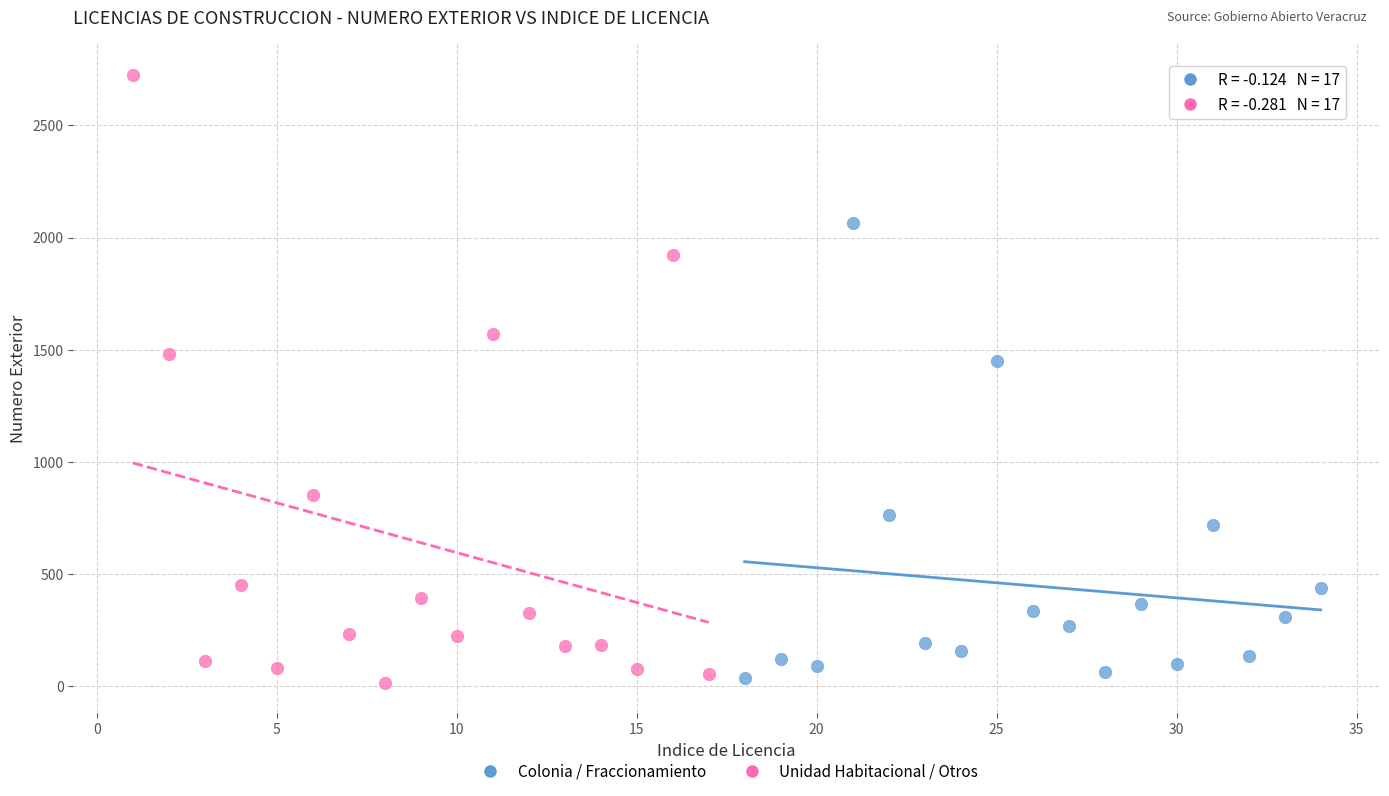

Which series reaches the minimum Y coordinate?

Unidad Habitacional / Otros